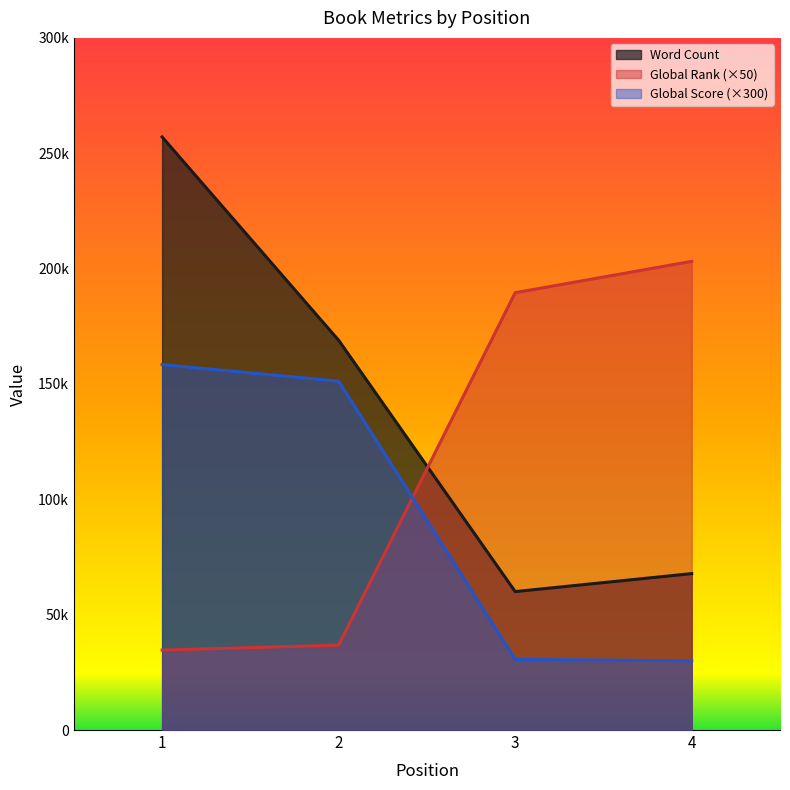

Where does the Word Count series first go above 168923?

1